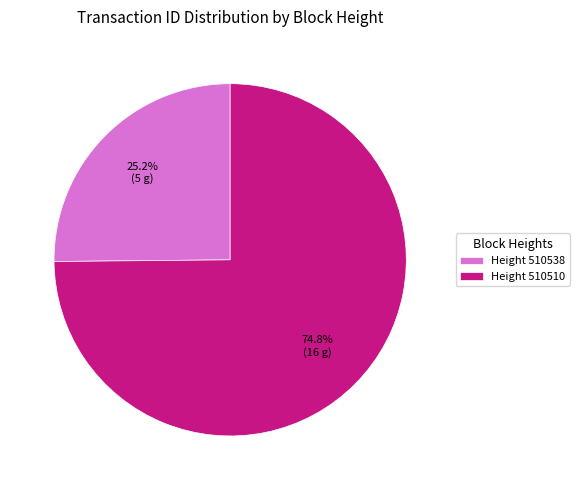

Between Height 510538 and Height 510510, which is larger?

Height 510510